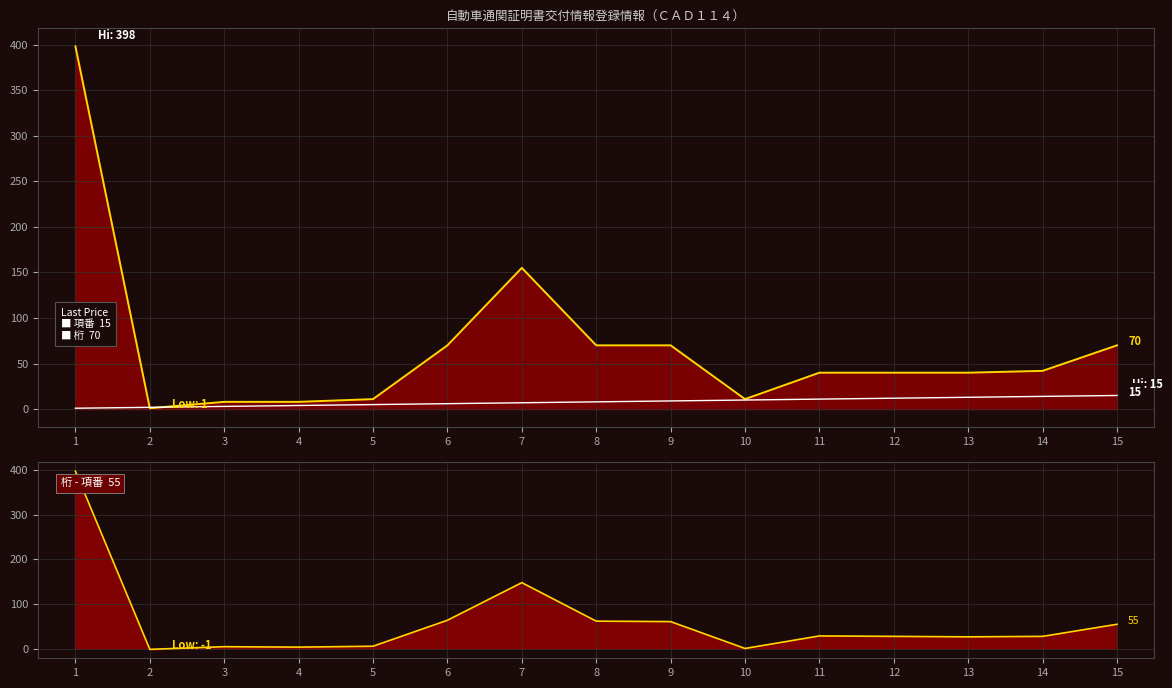

What is the value of the 桁 point at the 5th from the left?

11